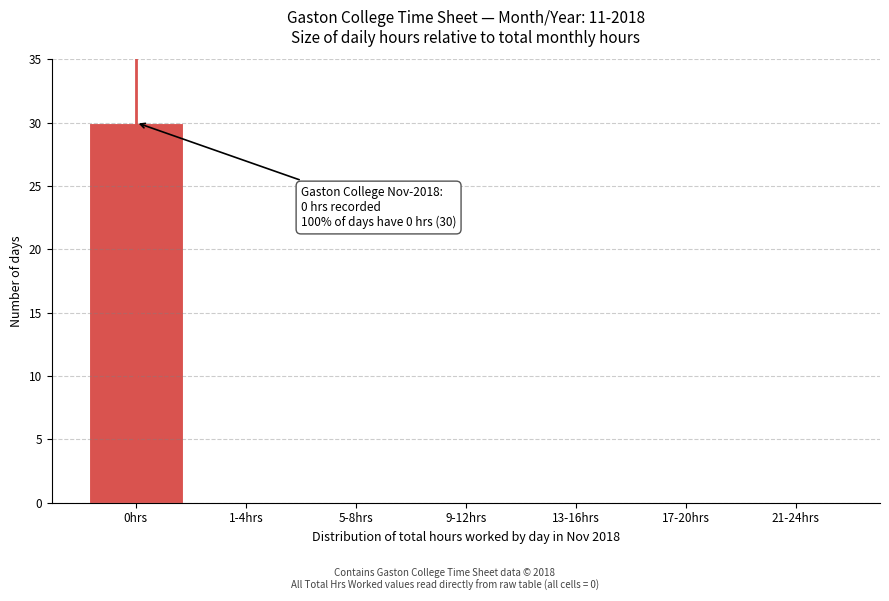

Reading right to left, transcribe all the data shown in this chart.

21-24hrs=0	17-20hrs=0	13-16hrs=0	9-12hrs=0	5-8hrs=0	1-4hrs=0	0hrs=30